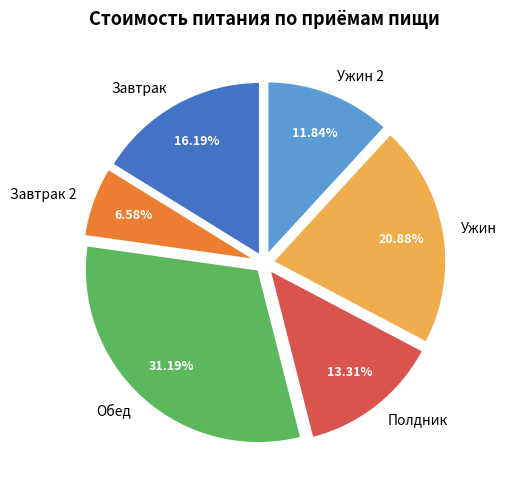

Approximately how many times larger is the value at Завтрак 2 compared to Обед?

0.2